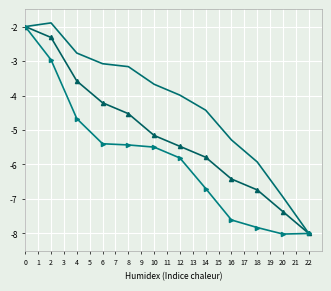

What is the maximum value shown in the chart?

-1.9